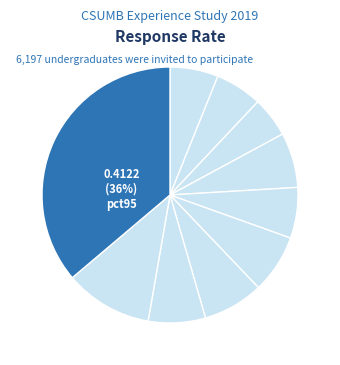

How many segments does this pie chart have?

10